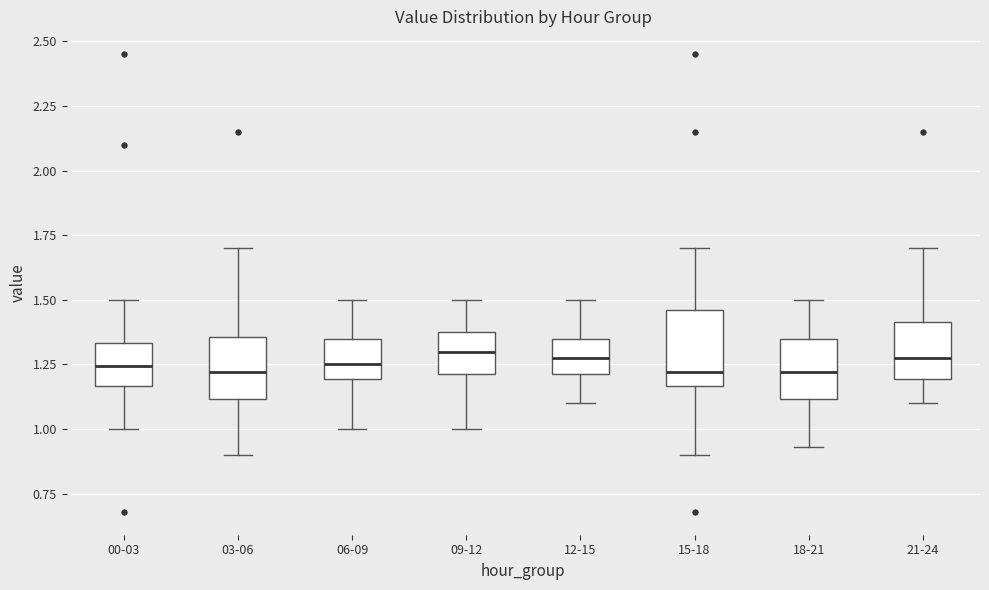

Reading left to right, transcribe this box plot: for each box, give where its median line is, the range the box spans, and where its two whiskers end, as read against the y-axis. The values are not printed on the chart, so give them approximately, as read against the axis.

00-03: median 1.25, box 1.15 to 1.35, whiskers 1.00 to 1.50
03-06: median 1.20, box 1.10 to 1.35, whiskers 0.90 to 1.70
06-09: median 1.25, box 1.20 to 1.35, whiskers 1.00 to 1.50
09-12: median 1.30, box 1.20 to 1.40, whiskers 1.00 to 1.50
12-15: median 1.30, box 1.20 to 1.35, whiskers 1.10 to 1.50
15-18: median 1.20, box 1.15 to 1.45, whiskers 0.90 to 1.70
18-21: median 1.20, box 1.10 to 1.35, whiskers 0.95 to 1.50
21-24: median 1.30, box 1.20 to 1.40, whiskers 1.10 to 1.70